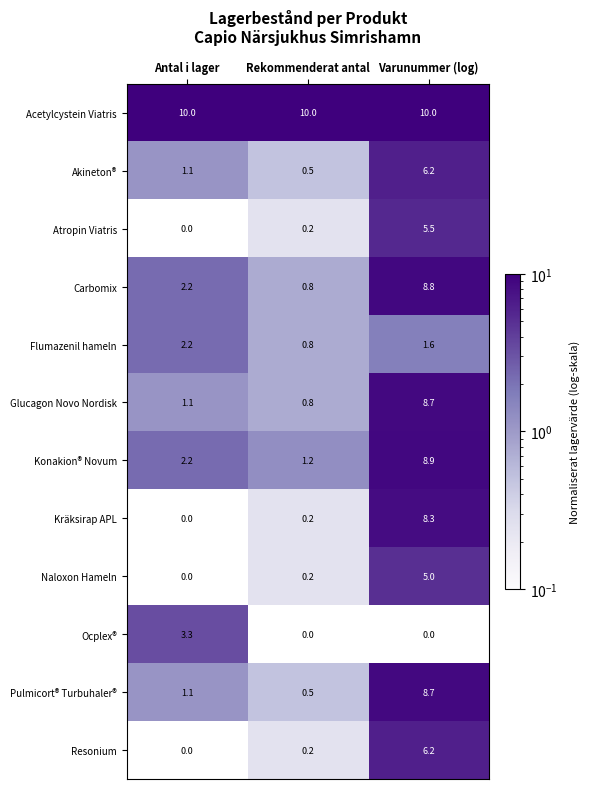

Which series has the largest range (max minus min)?

Kräksirap APL